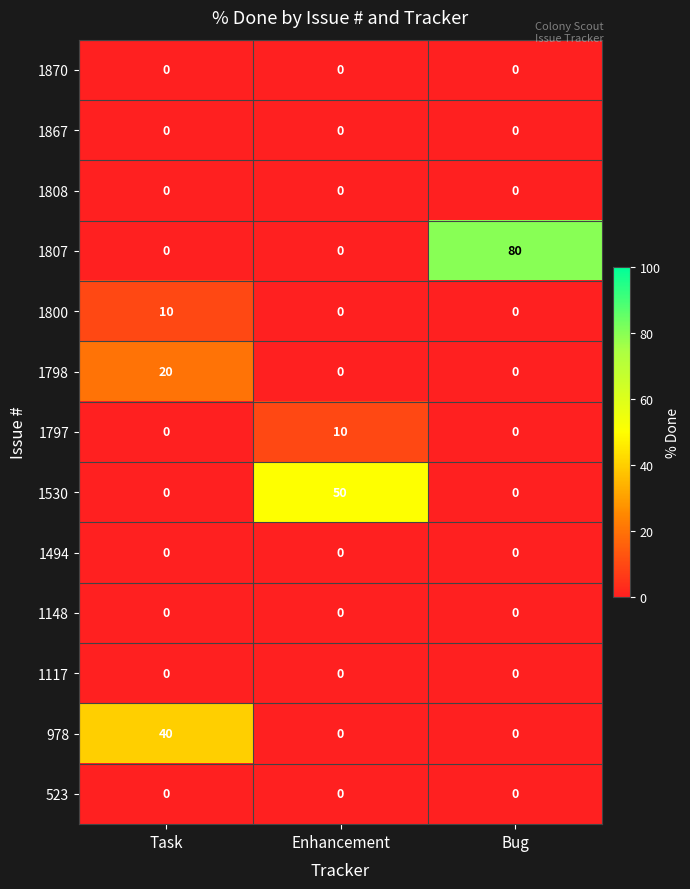

The 1494 series shows 0 at Bug. True or false?

True